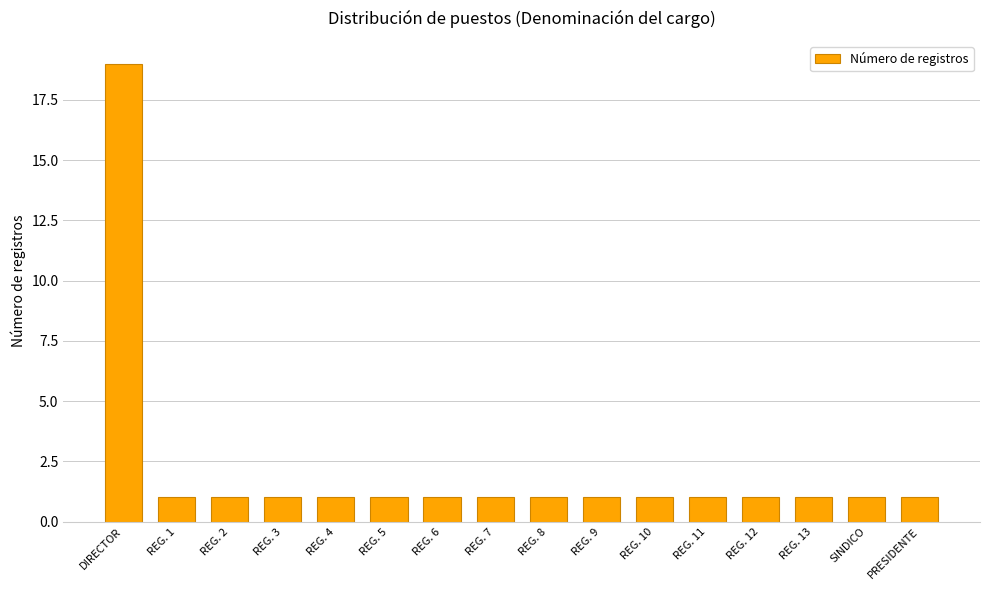

The value at DIRECTOR is 5. True or false?

False